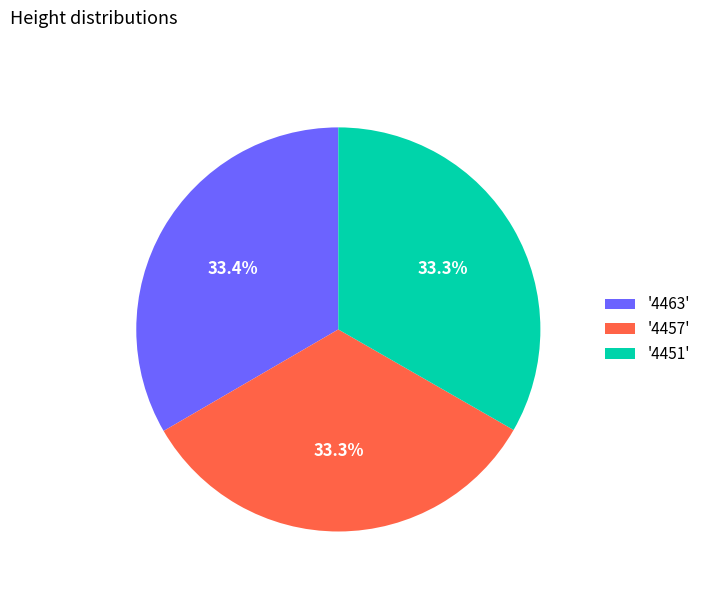

Approximately how many times larger is the value at '4463' compared to '4451'?

1.0